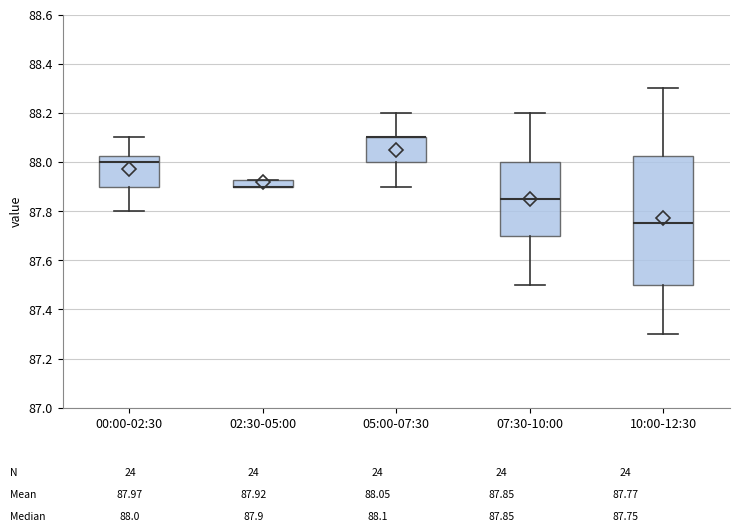

Where is the upper edge of the box for 05:00-07:30 on the y-axis? The values are not printed on the chart, so give them approximately, as read against the axis.

88.10